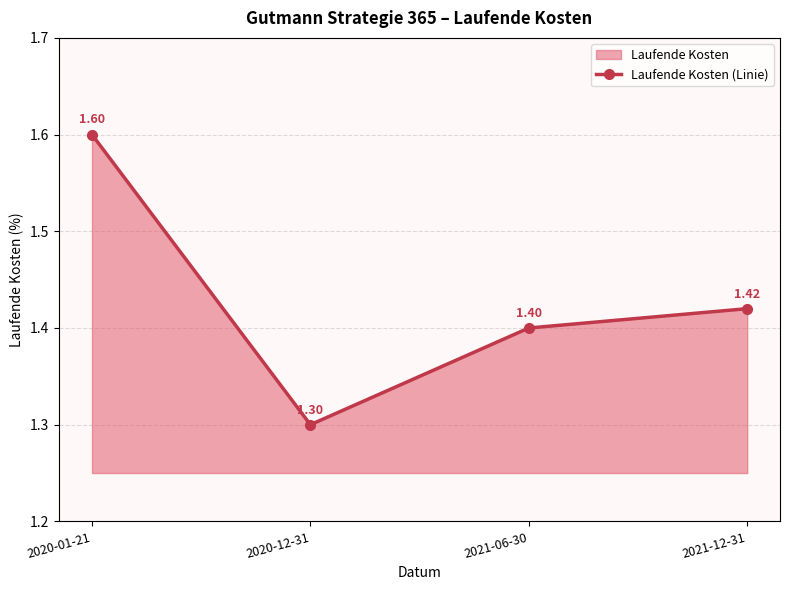

Where is the first local minimum?

2020-12-31